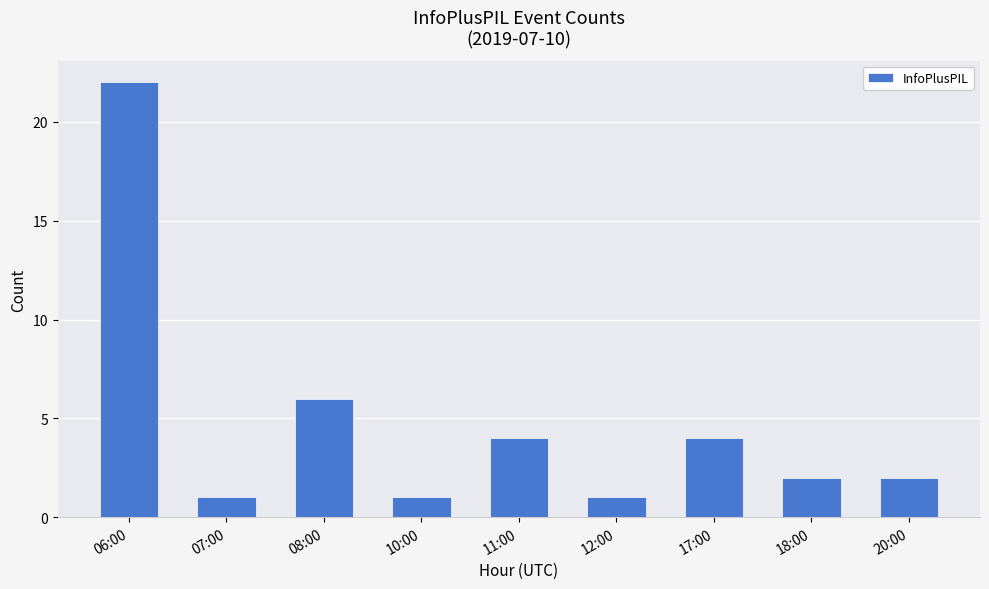

At which label is the value closest to 11?

08:00